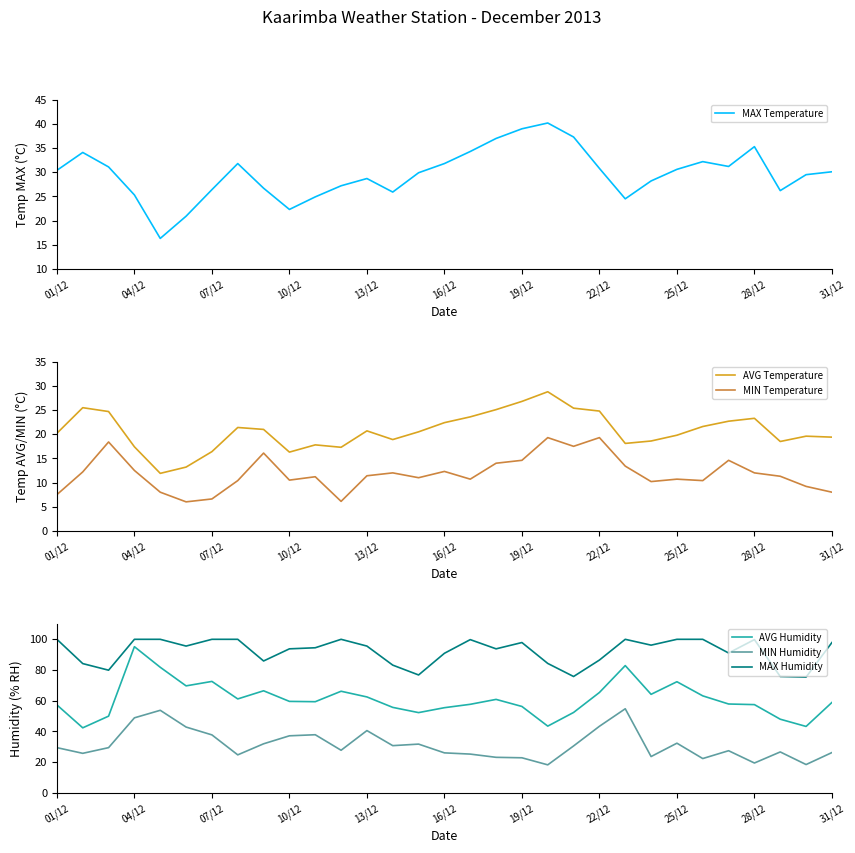

Is it true that MIN Humidity equals 9.0 at 16/12?

False